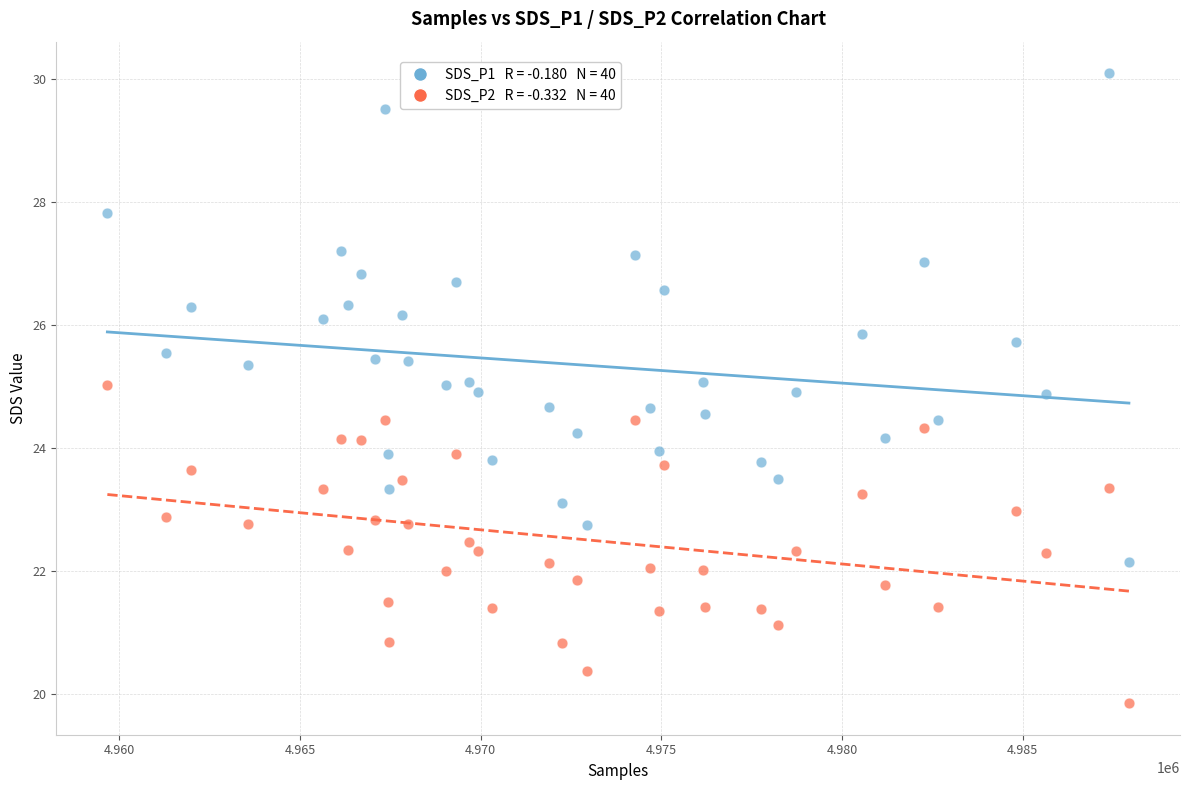

Across all data points, what is the range of X values (max minus min)?

28274.0